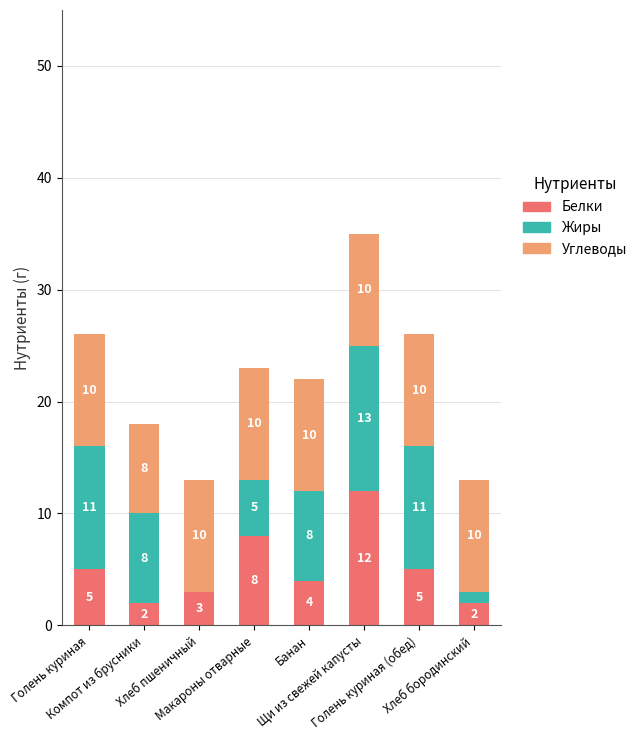

The Белки series shows 2 at Компот из брусники. True or false?

True